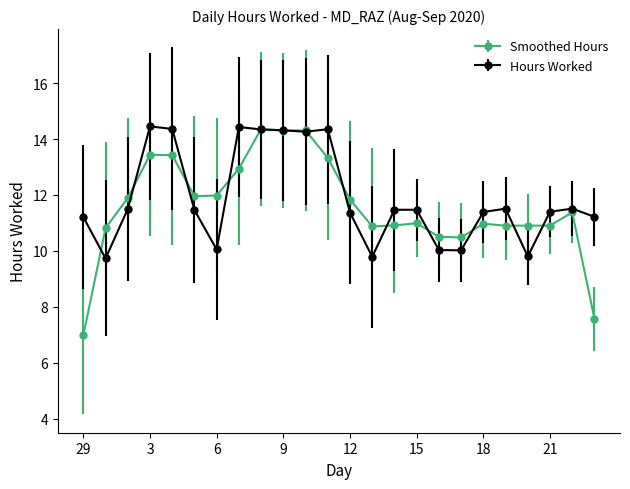

At how many categories does at least one series exceed 9?

24